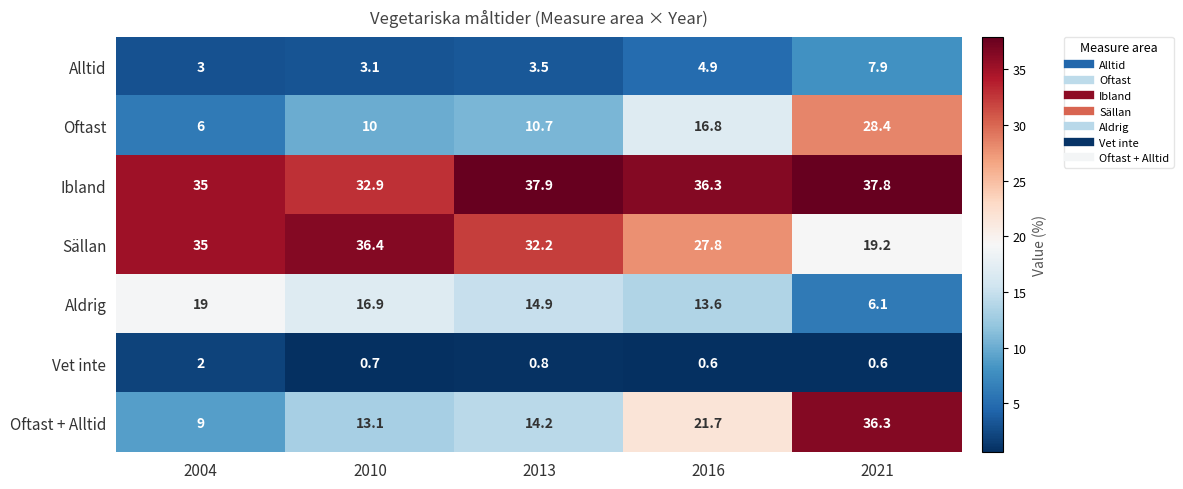

Which series has the largest total across all categories?

Ibland